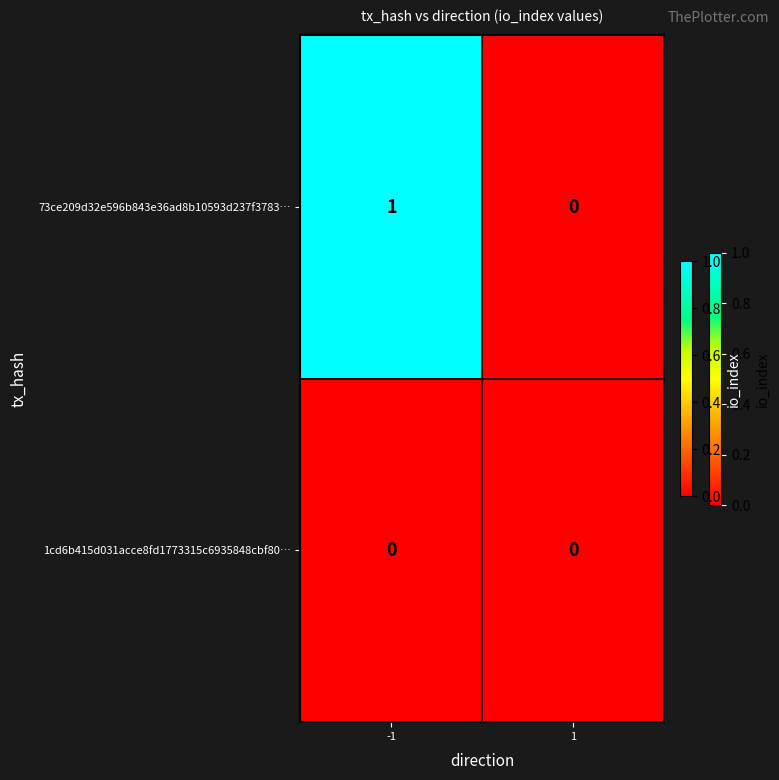

List the series in order of their peak value, lowest first.

1cd6b415d031acce8fd1773315c6935848cbf80…, 73ce209d32e596b843e36ad8b10593d237f3783…